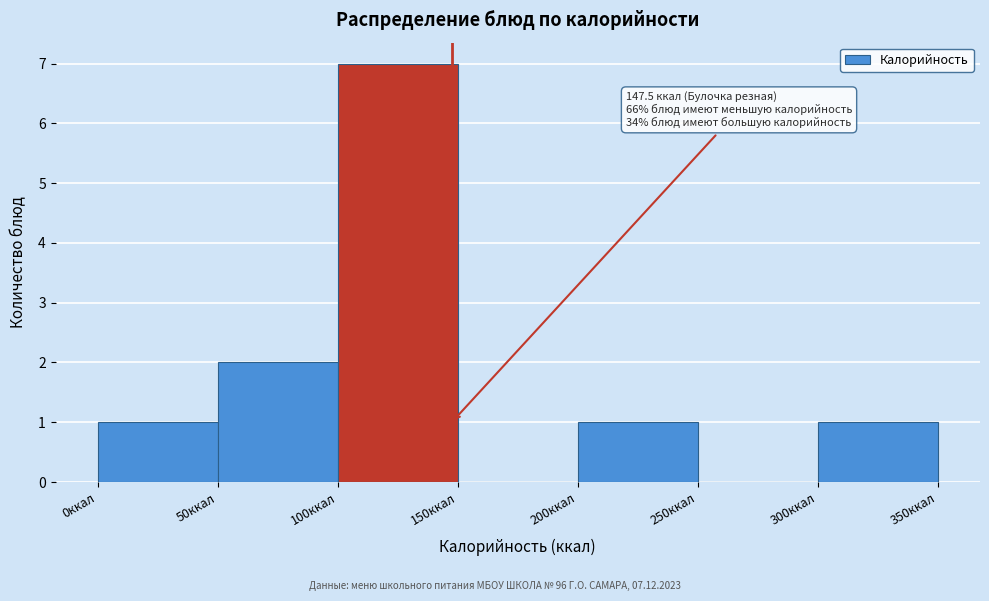

Which range on the x-axis has the tallest bar?

100 to 150